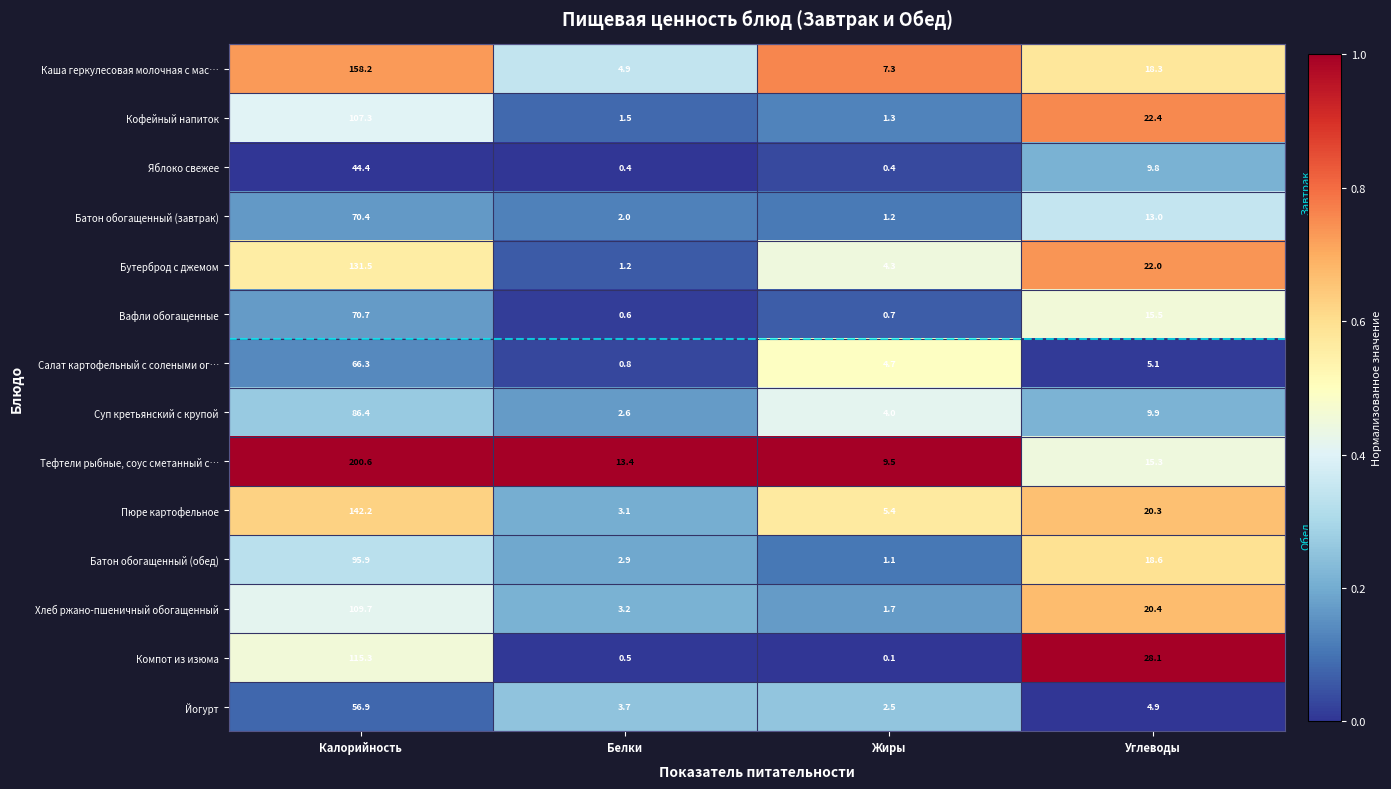

At how many categories does at least one series exceed 0?

4